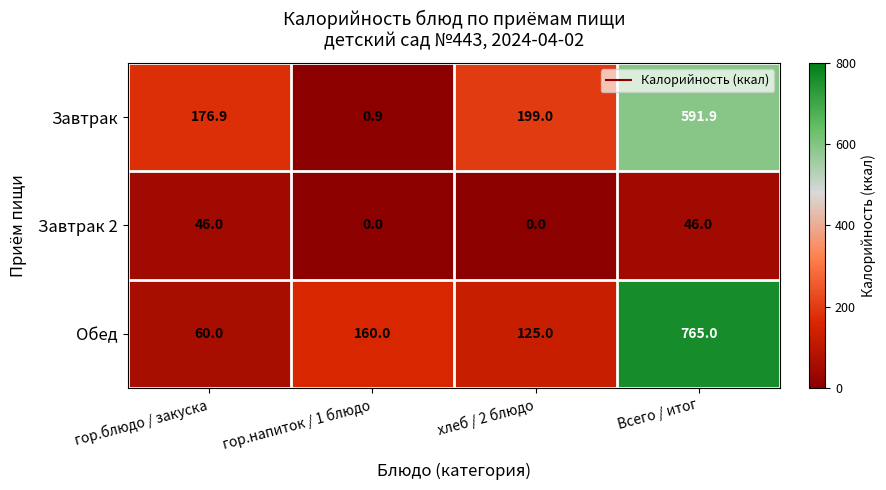

At which label is Обед closest to 412?

гор.напиток / 1 блюдо